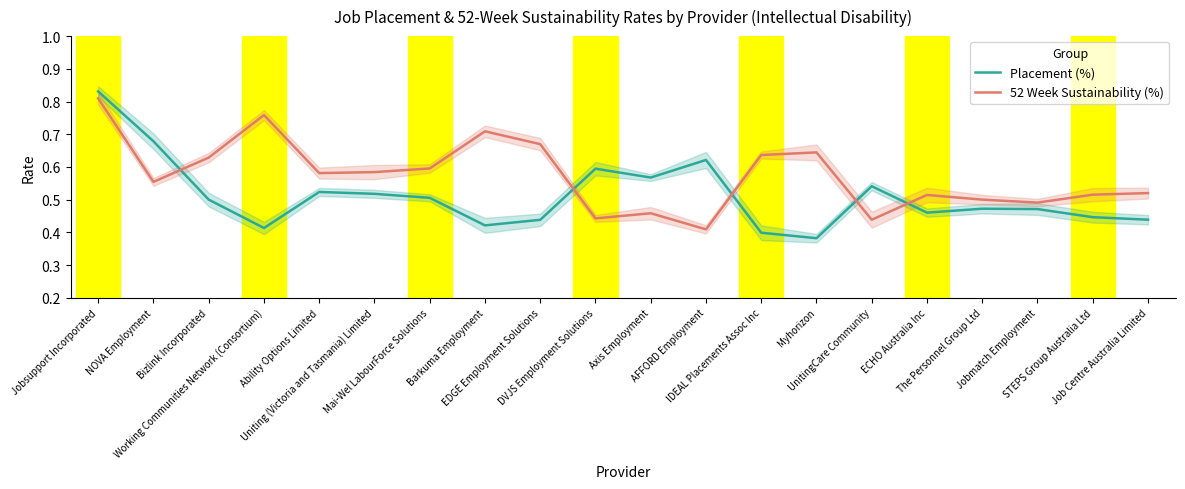

List the series in order of their overall mean, highest first.

52 Week Sustainability (%), Placement (%)